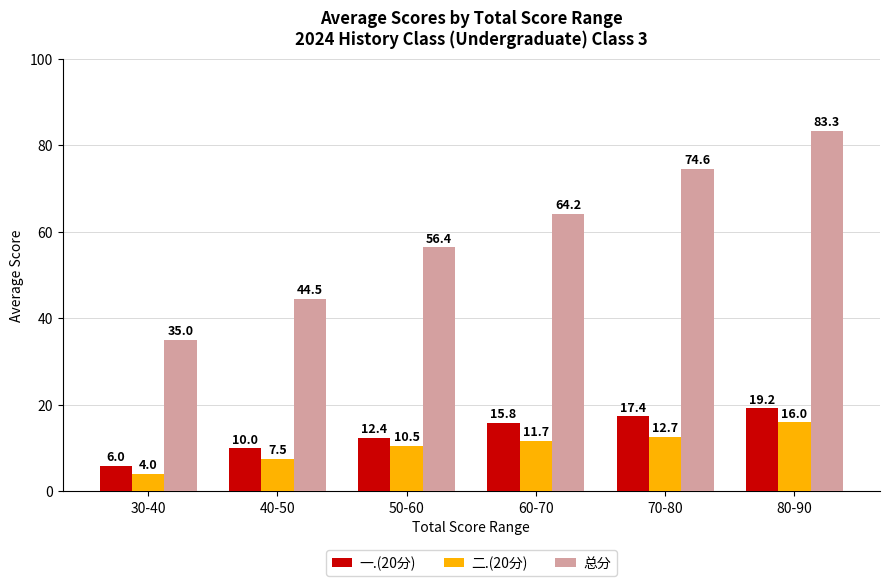

Reading left to right, list all the values displayed in this chart.

一.(20分): 30-40=6.0	40-50=10.0	50-60=12.4	60-70=15.8	70-80=17.4	80-90=19.2
二.(20分): 30-40=4.0	40-50=7.5	50-60=10.5	60-70=11.7	70-80=12.7	80-90=16.0
总分: 30-40=35.0	40-50=44.5	50-60=56.4	60-70=64.2	70-80=74.6	80-90=83.3